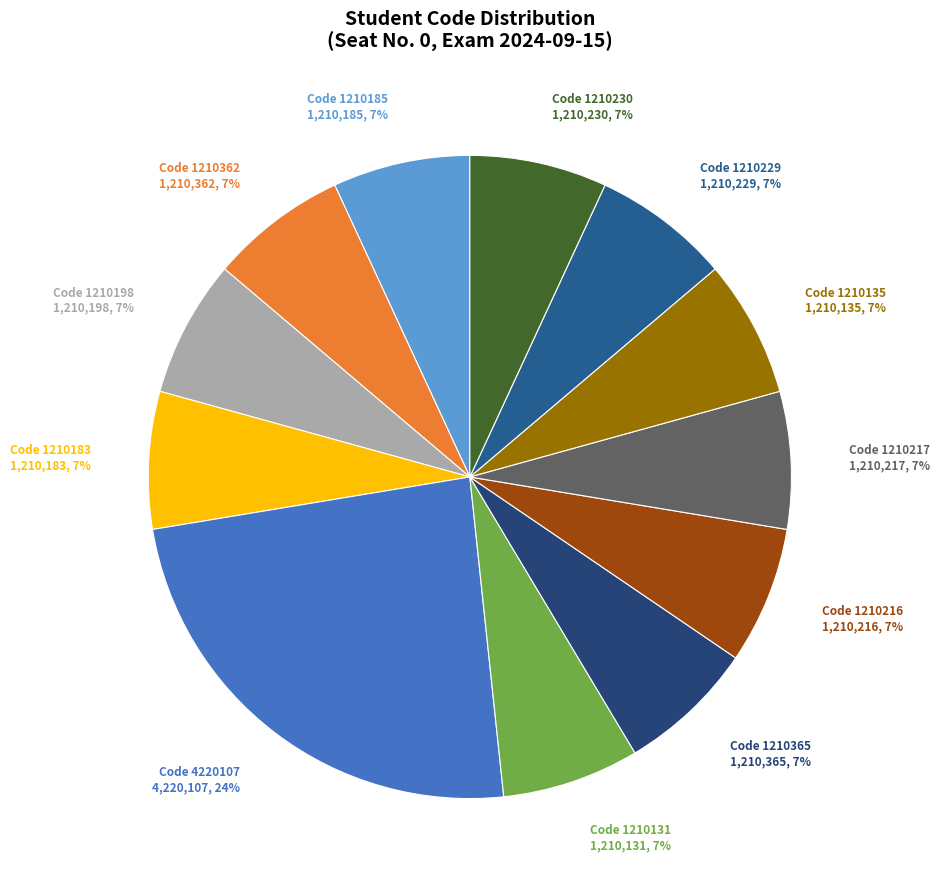

Is the sum of Code 1210229 and Code 1210230 greater than half?

No